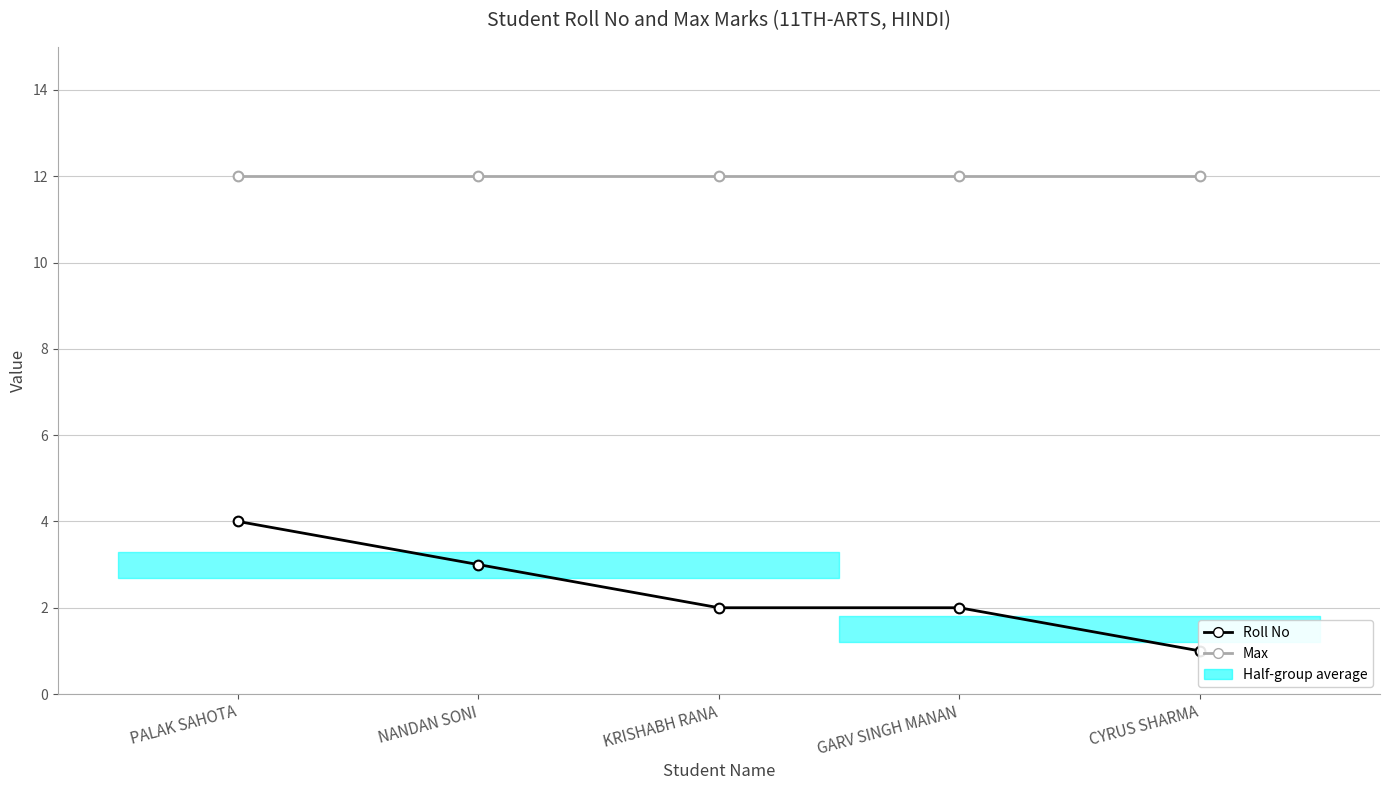

How many lines are shown in the chart?

2